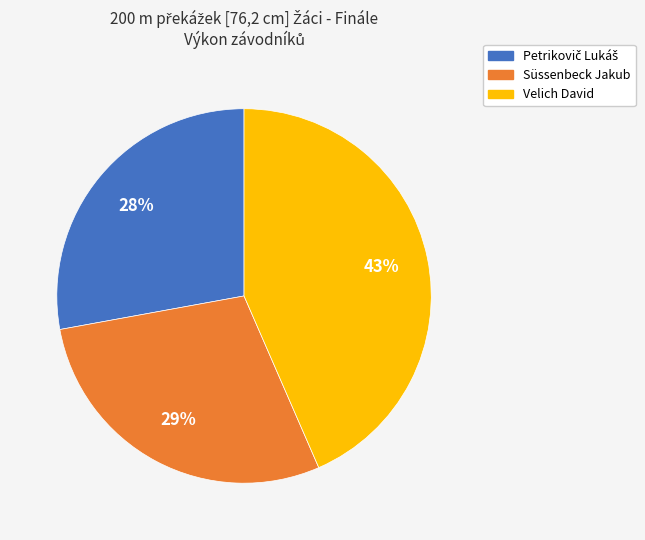

How many segments does this pie chart have?

3